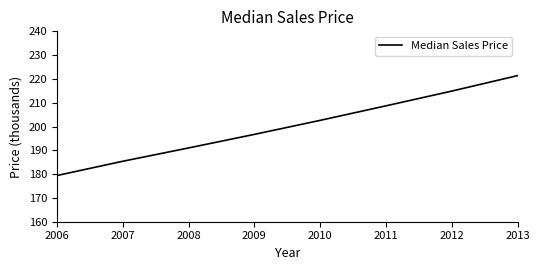

What is the average value?

200.0